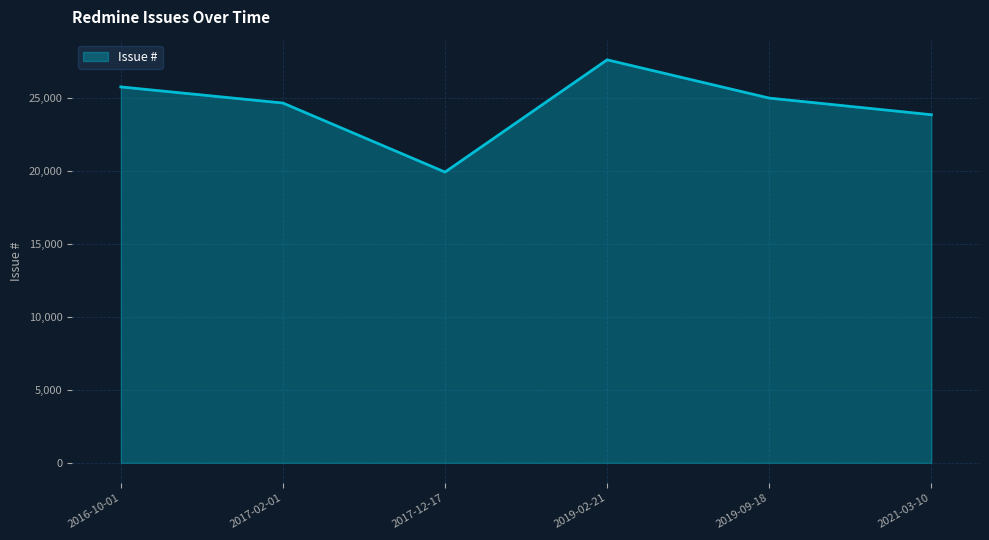

How many interior local peaks (higher than both neighbors) does the data have?

1